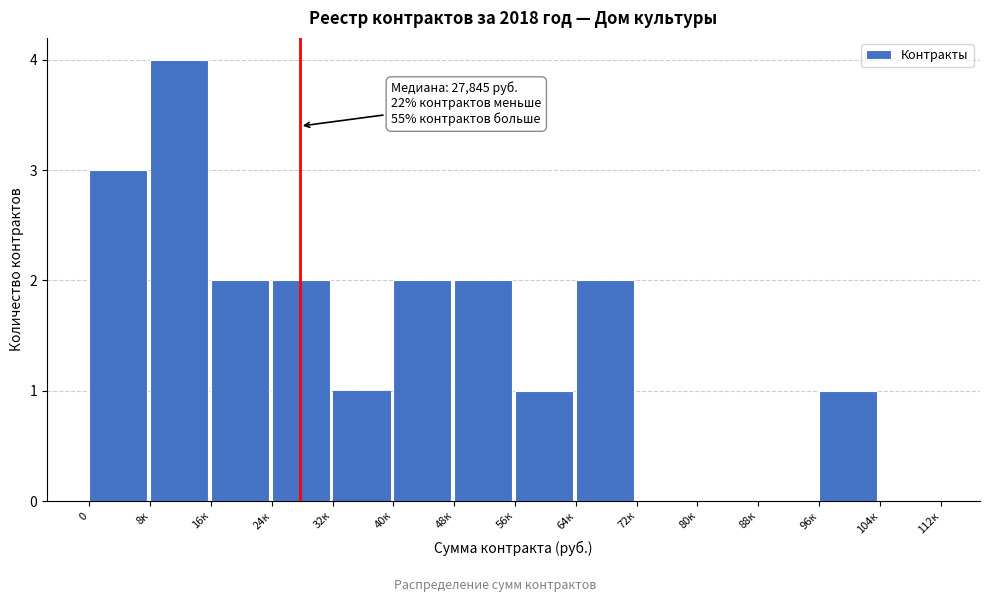

Reading left to right, extract all data points from this chart.

0=3	8к=4	16к=2	24к=2	32к=1	40к=2	48к=2	56к=1	64к=2	72к=0	80к=0	88к=0	96к=1	104к=0